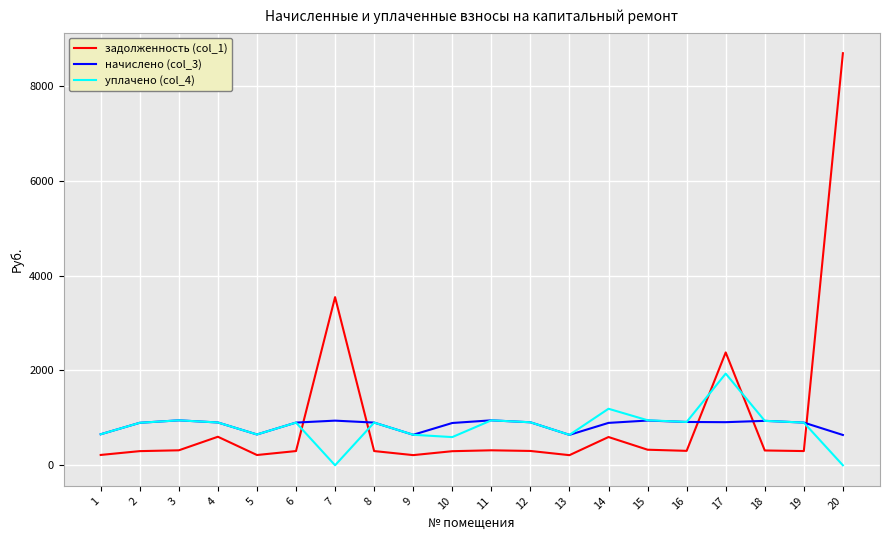

Which series has the widest spread of values?

задолженность (col_1)